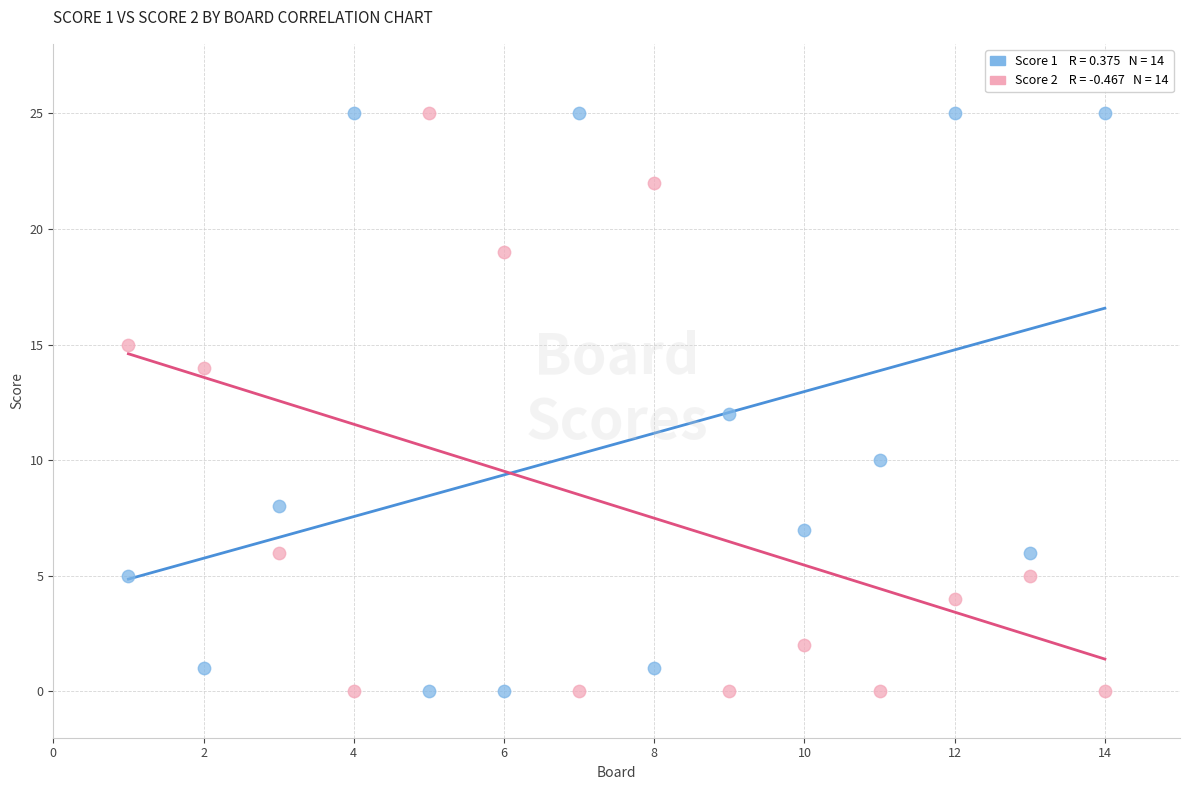

Across all data points, what is the range of Y values (max minus min)?

25